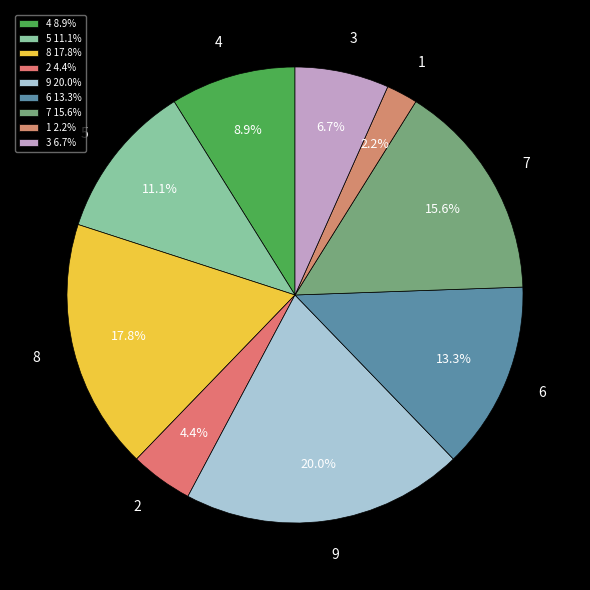

Count the number of slices in the pie.

9